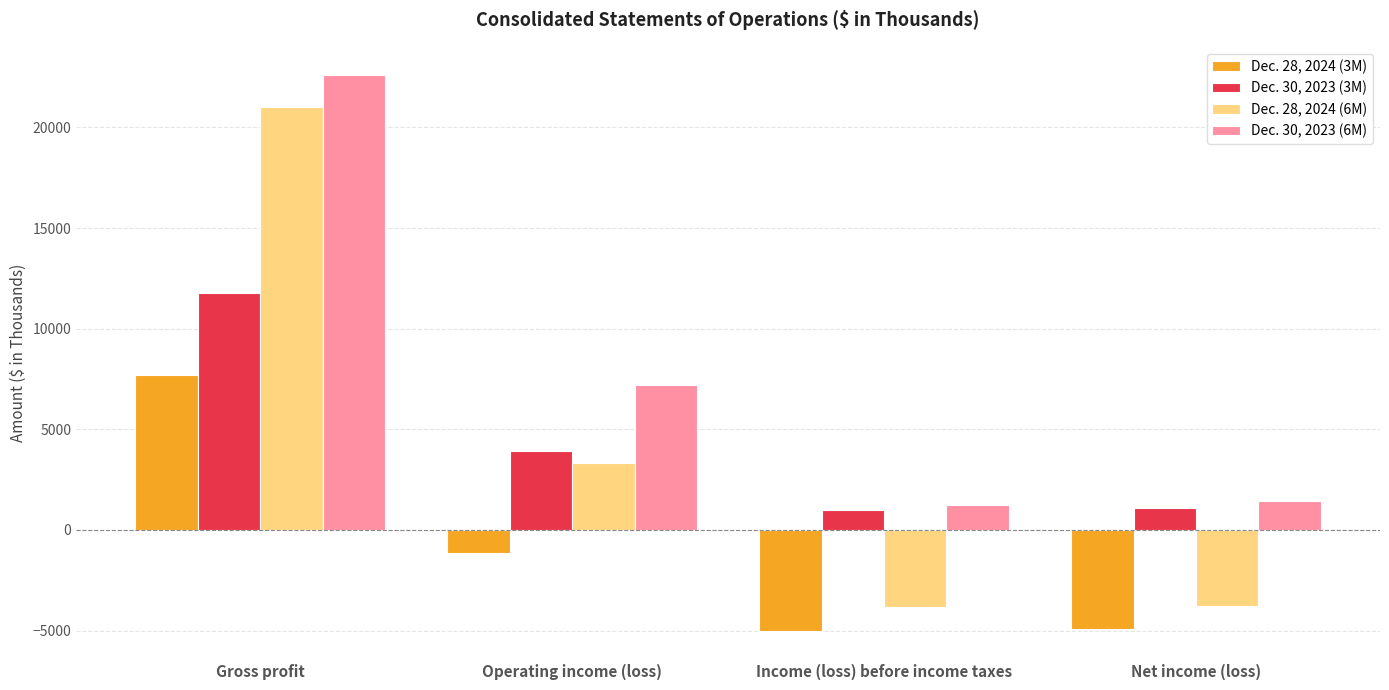

True or false: Dec. 30, 2023 (3M) has a value of 1084 at Net income (loss).

True